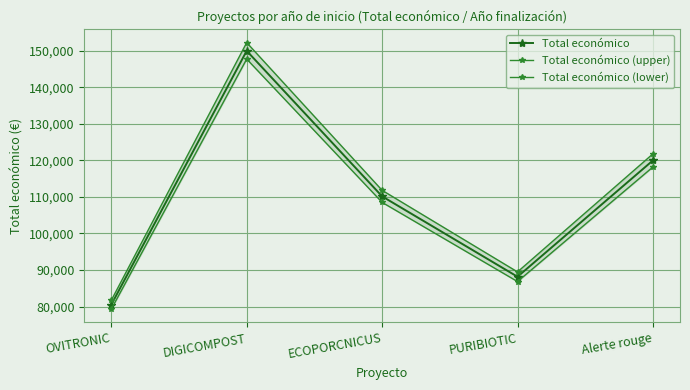

True or false: Total económico (upper) has more than 2 points higher than both neighbors.

False